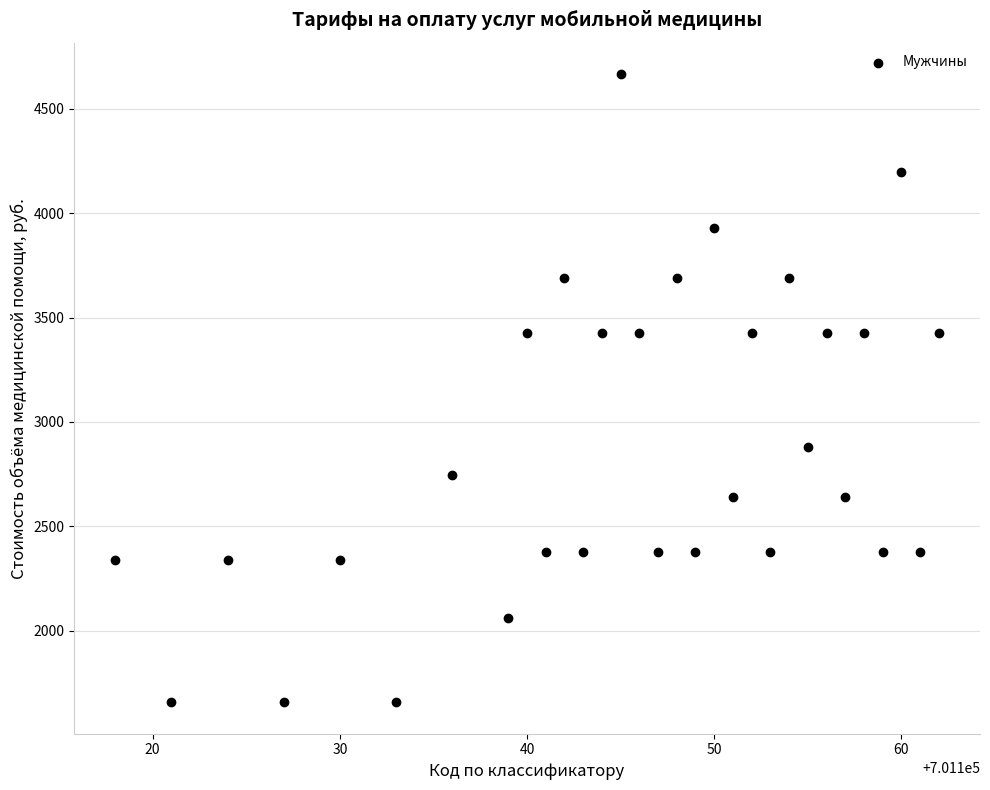

What is the range of Y values (max minus min)?

3009.3